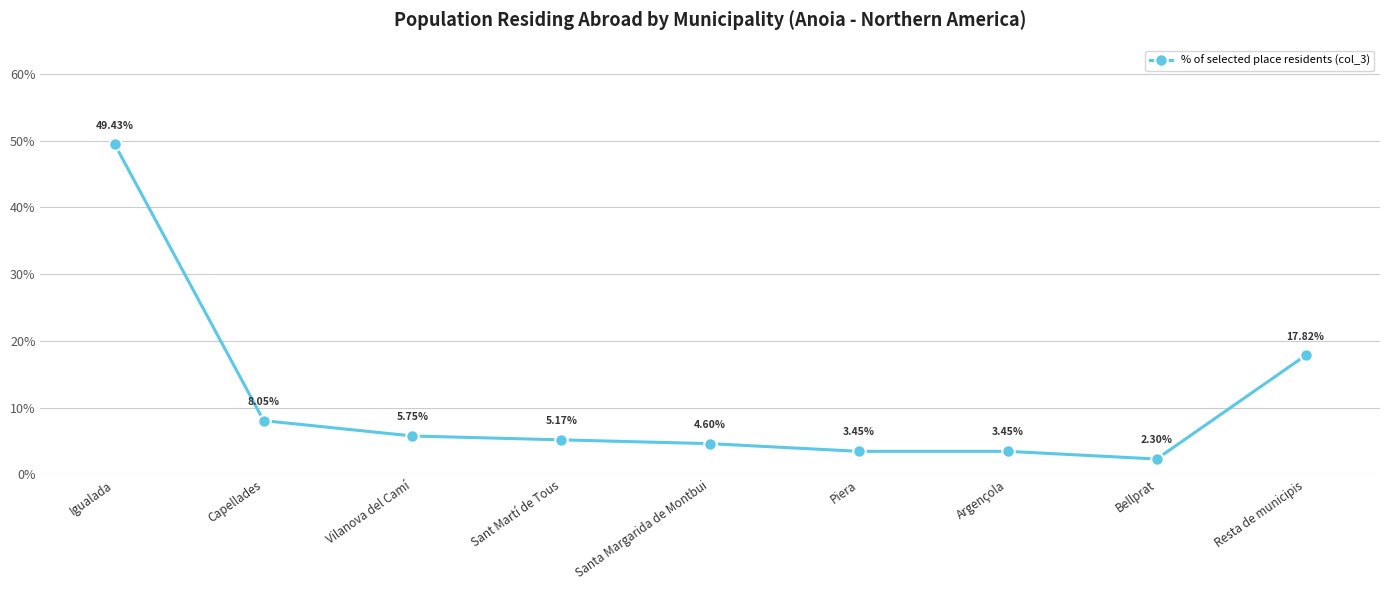

Where is the data nearest to the value 25?

Resta de municipis